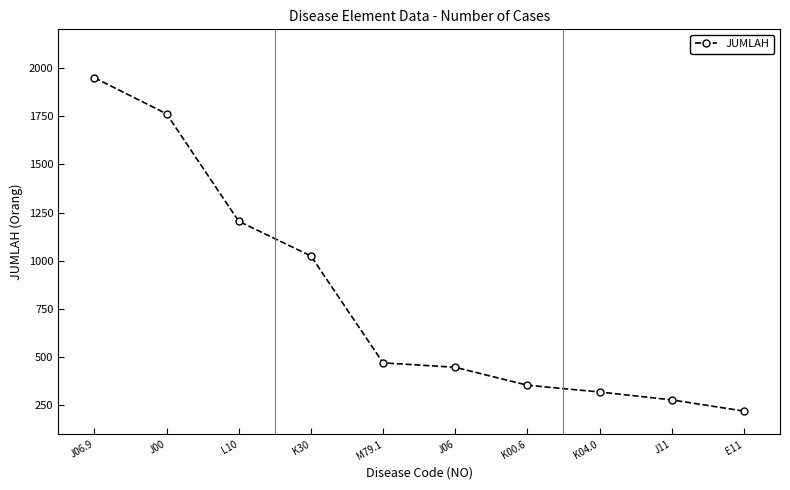

What is the label of the 5th point from the left?

M79.1